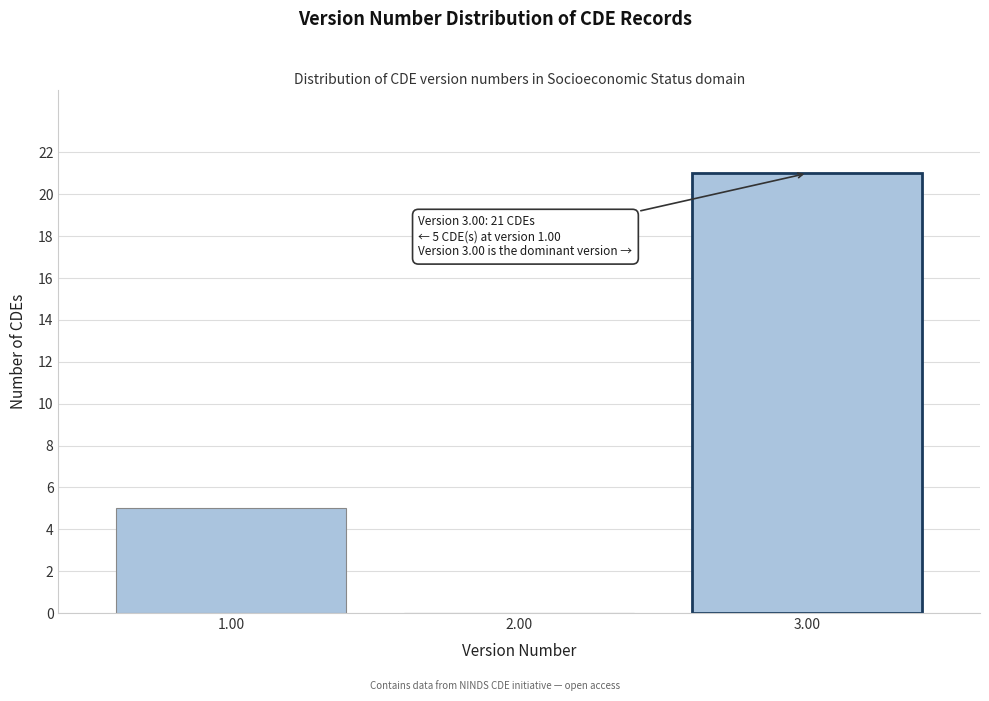

Reading left to right, transcribe all the data shown in this chart.

1.00=5	2.00=0	3.00=21